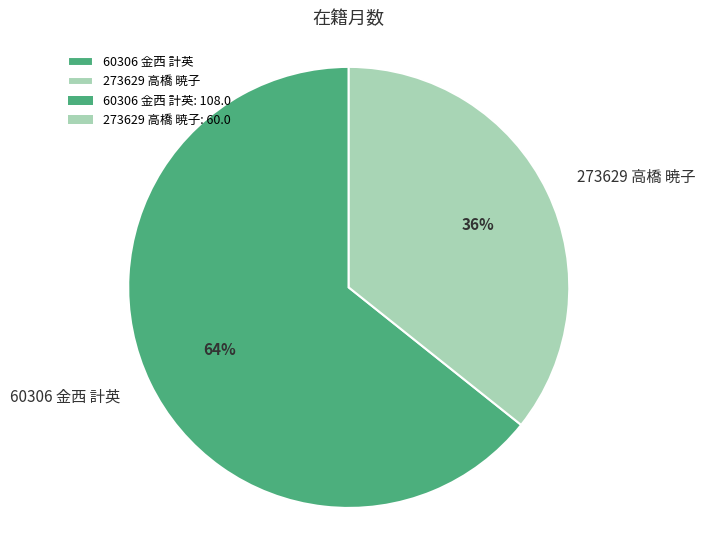

The 273629 高橋 暁子 slice represents 23% of the pie. True or false?

False